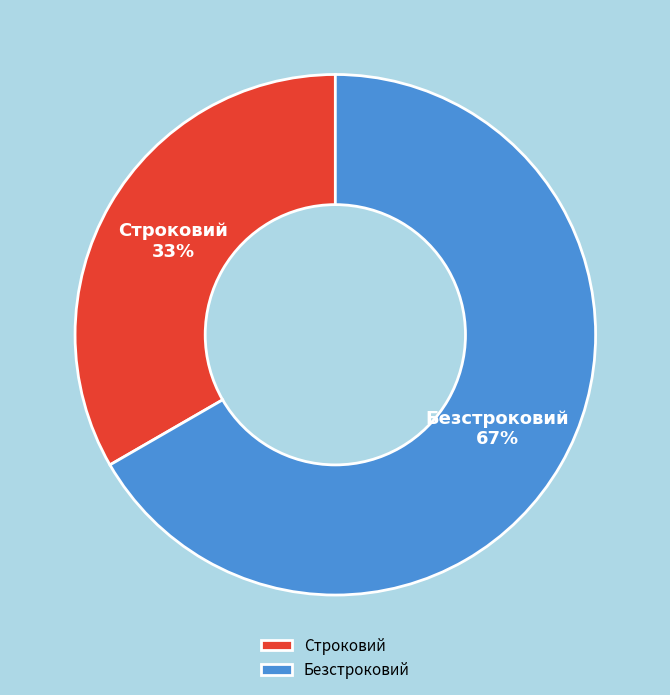

What is the smallest slice in the pie chart?

Строковий